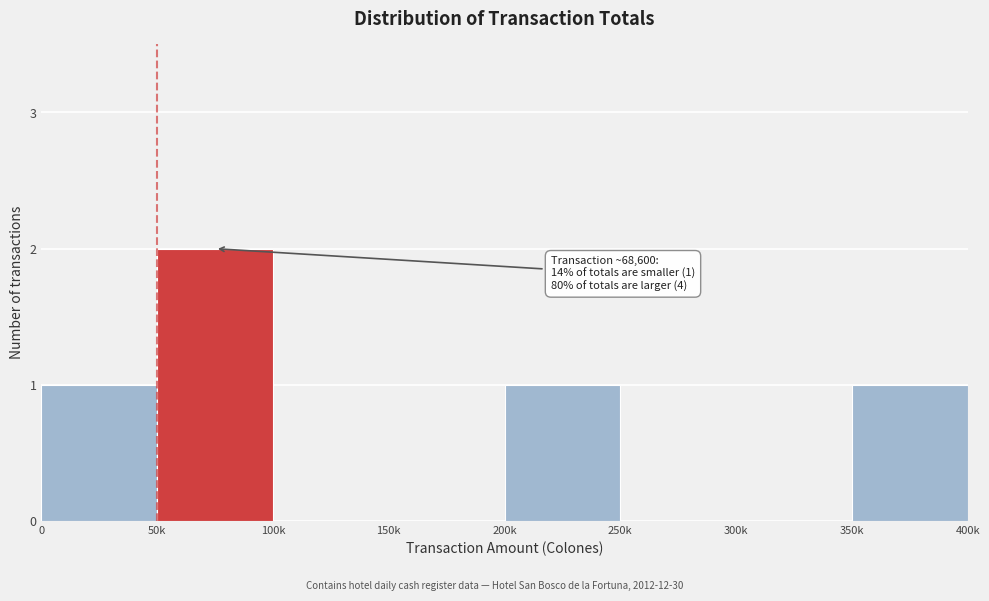

Reading right to left, extract all data points from this chart.

350k=1	300k=0	250k=0	200k=1	150k=0	100k=0	50k=2	0=1